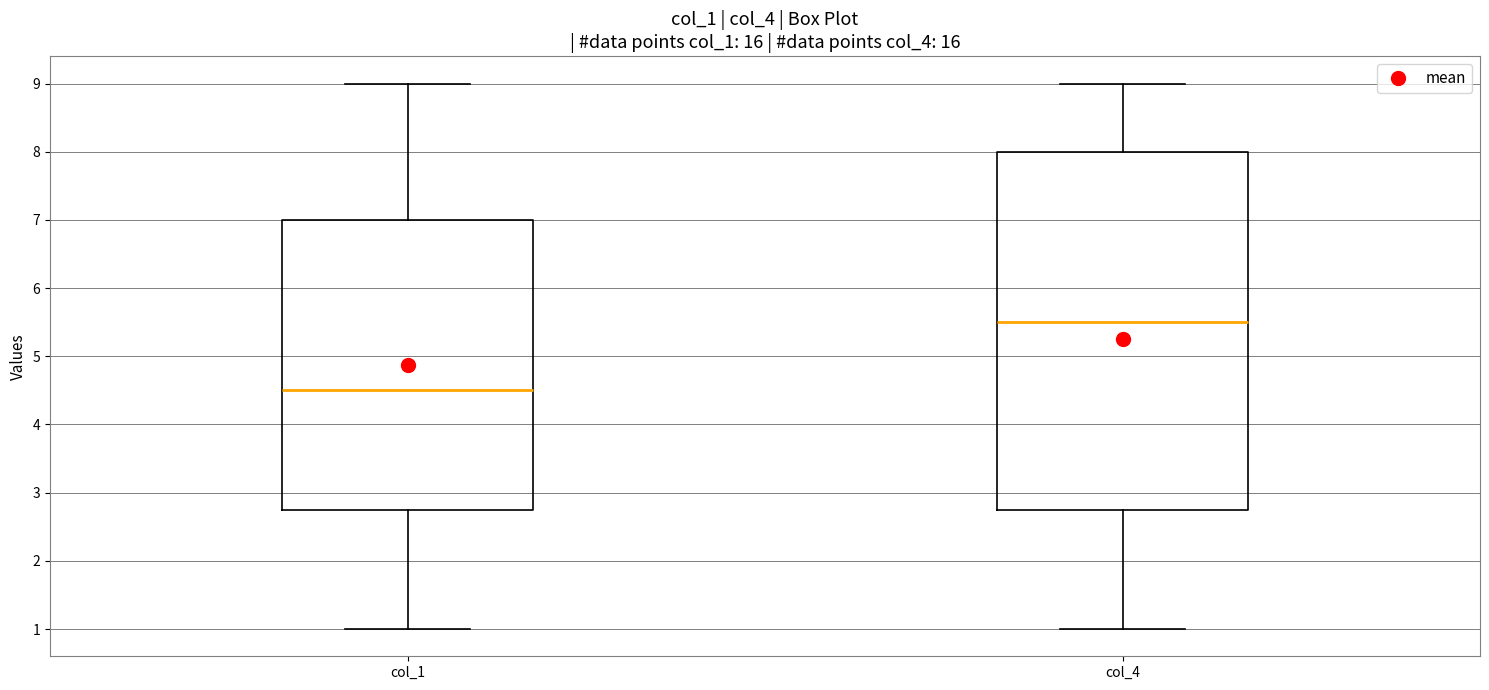

Where does the lower whisker of the box for col_1 end on the y-axis? The values are not printed on the chart, so give them approximately, as read against the axis.

1.0